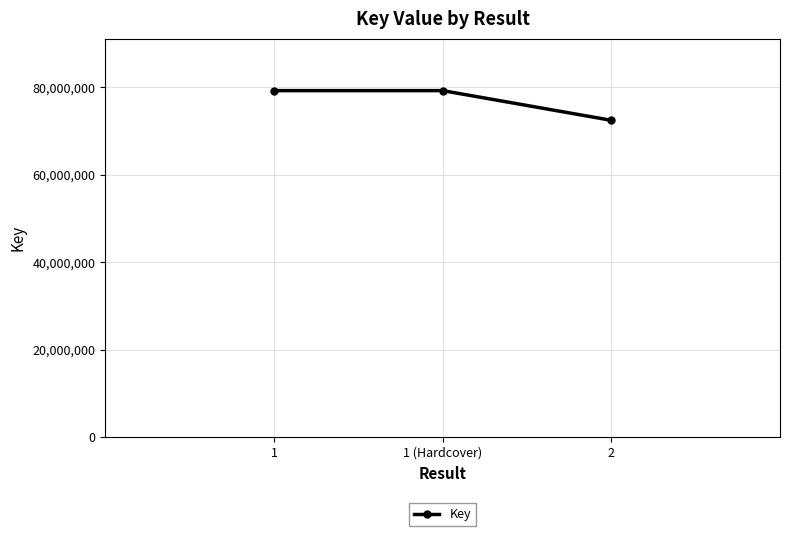

What is the change in value from 1 to 2?

-6794579